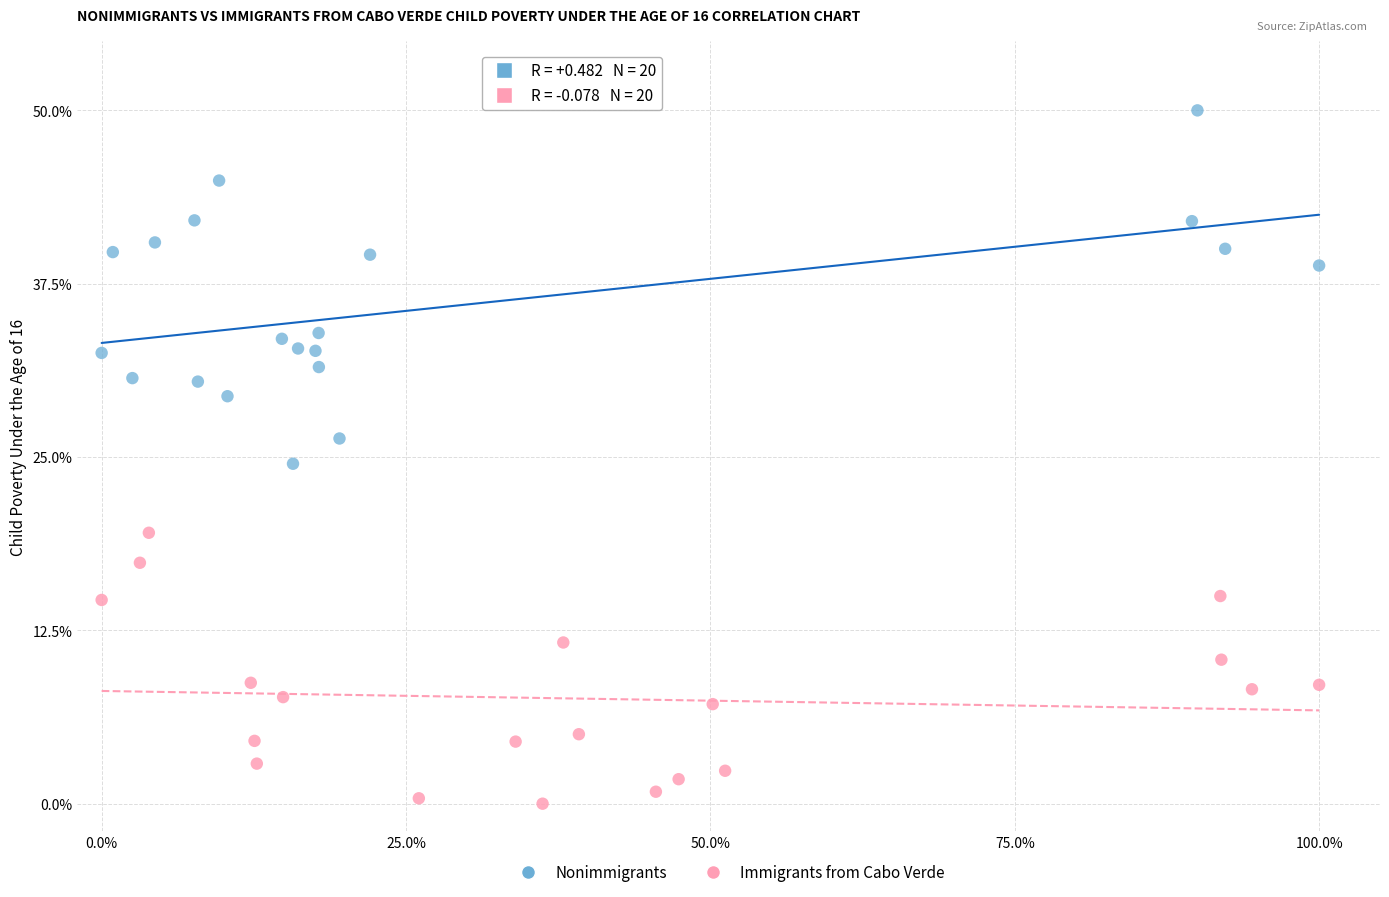

Which series contains the lowest Y value?

Immigrants from Cabo Verde